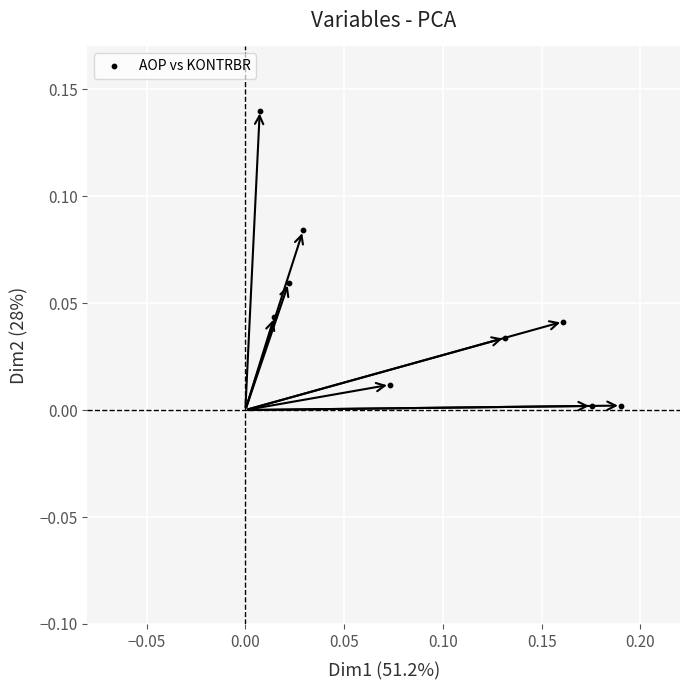

How many points are shown in the scatter plot?

9